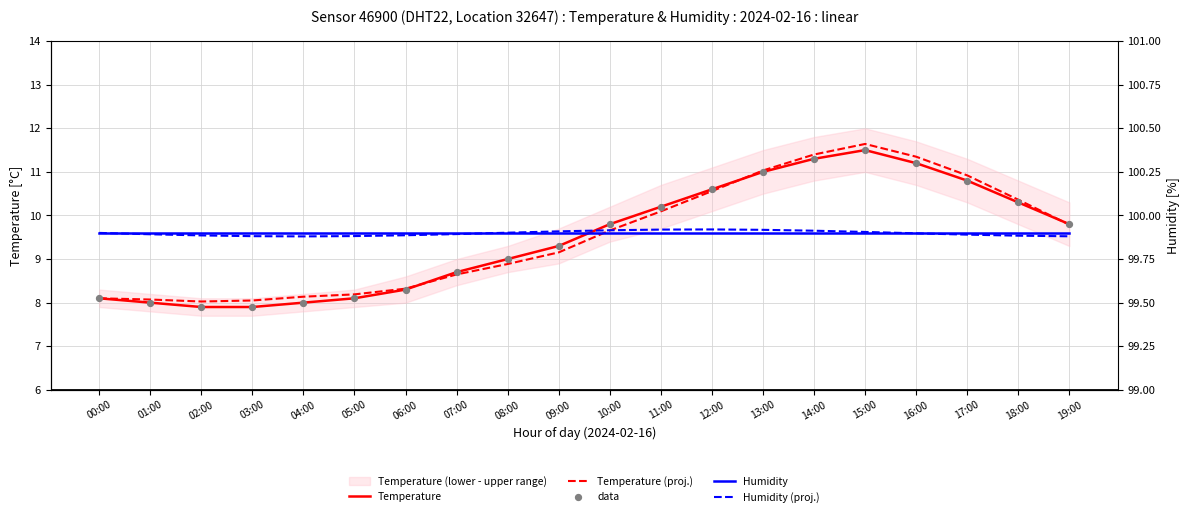

Which series has the largest total across all categories?

Humidity